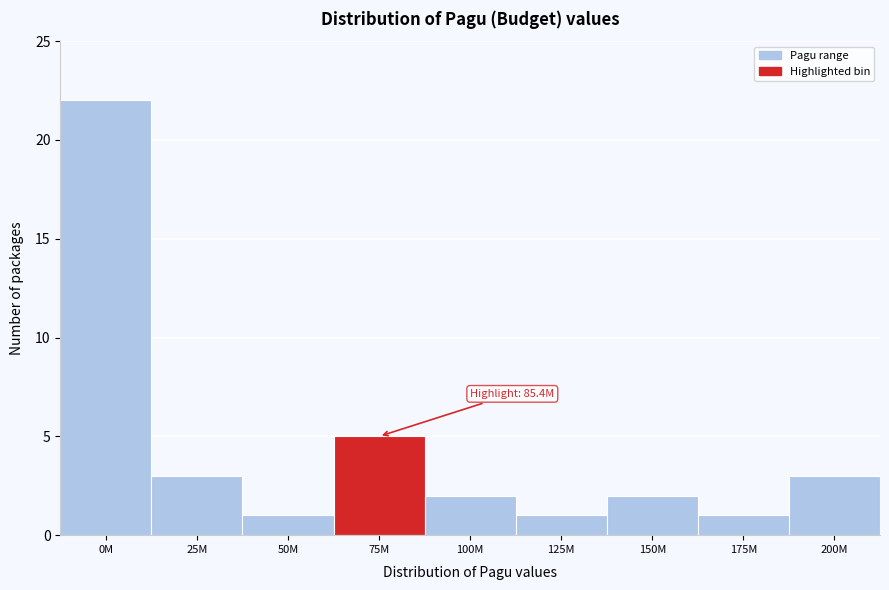

Reading right to left, list all the values displayed in this chart.

3	1	2	1	2	5	1	3	22